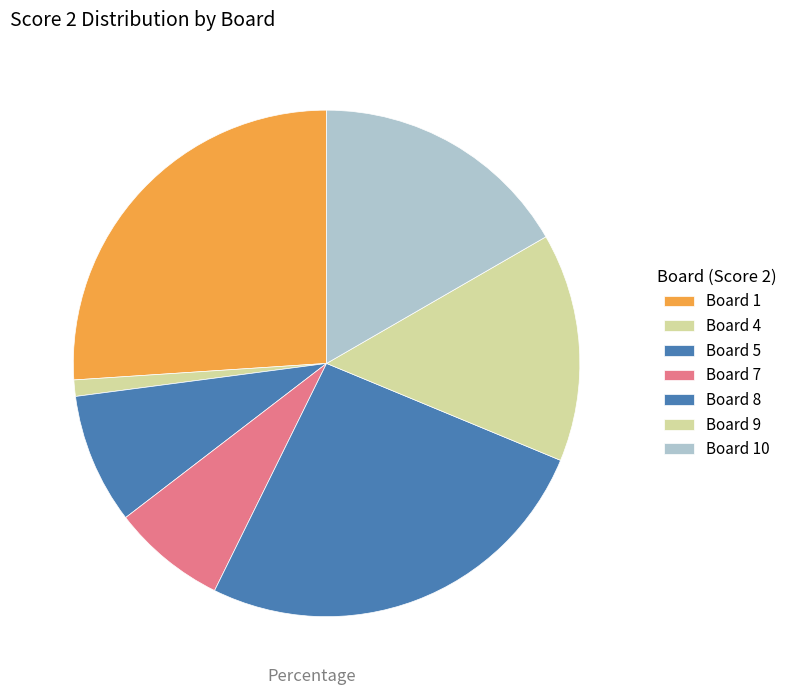

Which slice is the largest?

1